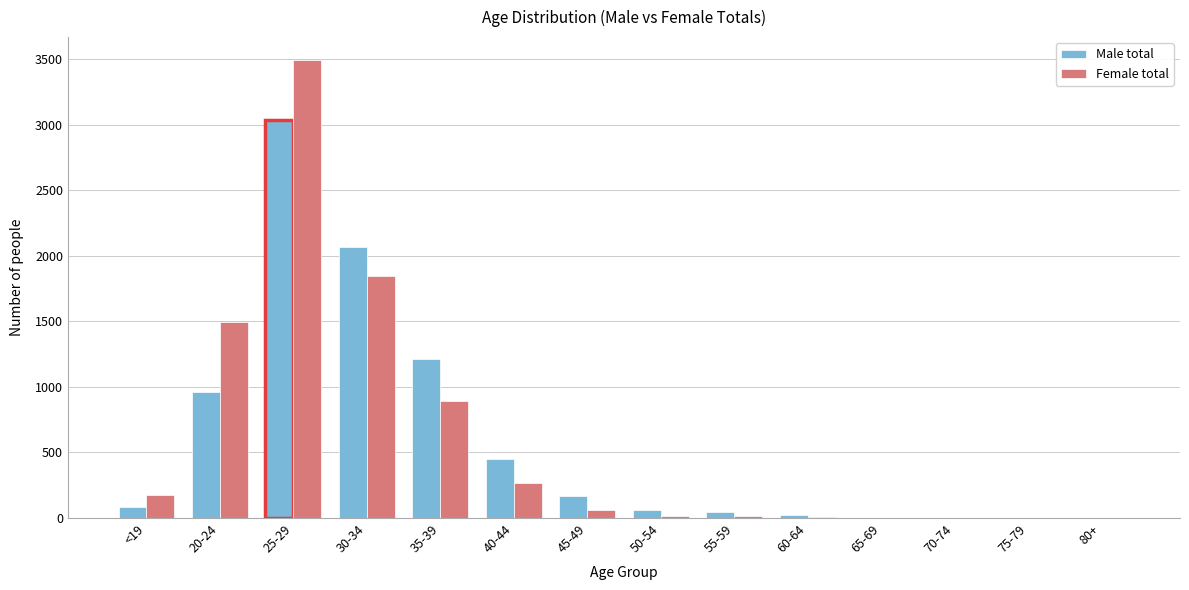

Which series changed the most between 35-39 and 75-79?

Male total